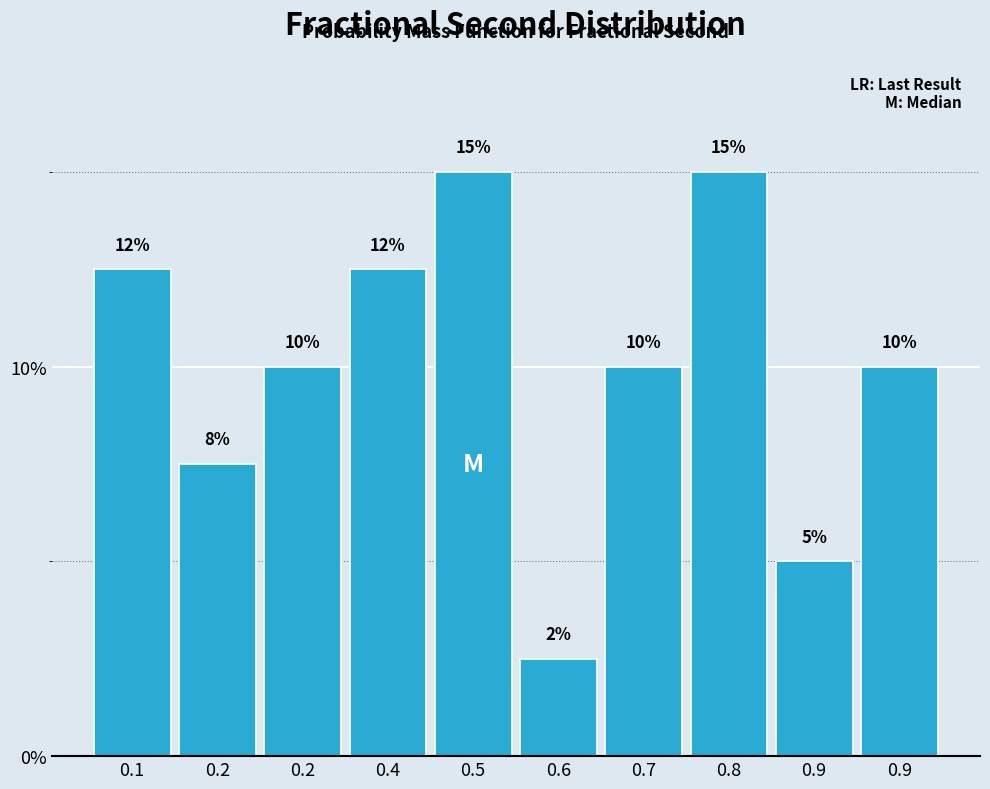

How many values are below 10?

3